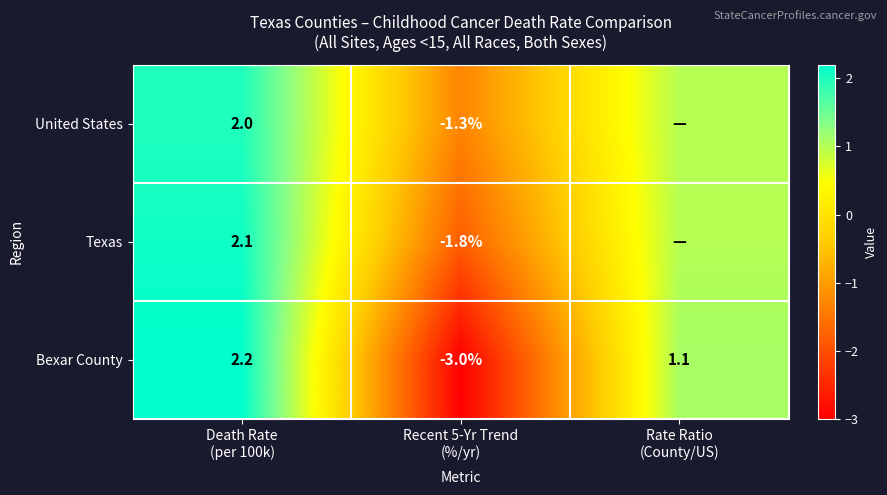

How many values in the Bexar County series are below 1?

1